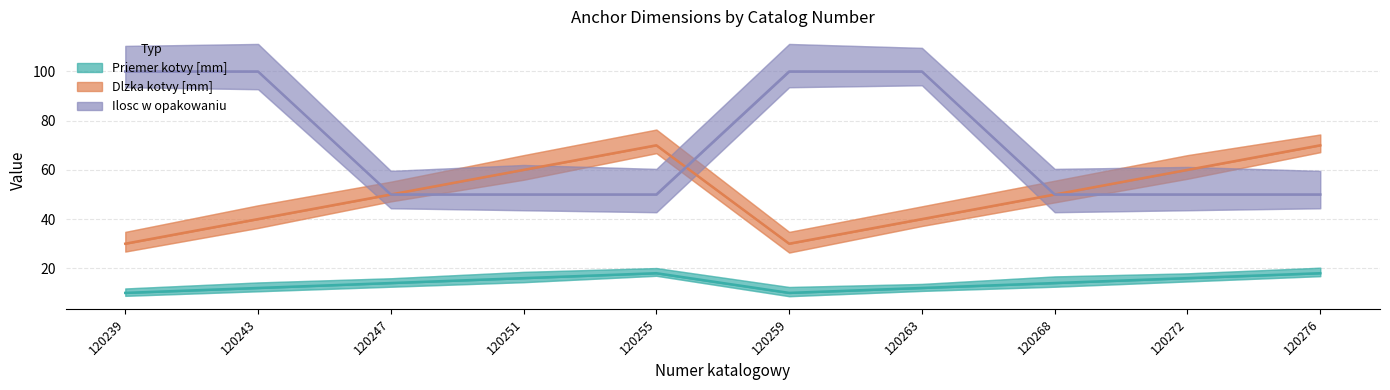

True or false: Dlzka kotvy [mm] and Priemer kotvy [mm] intersect in this chart.

False